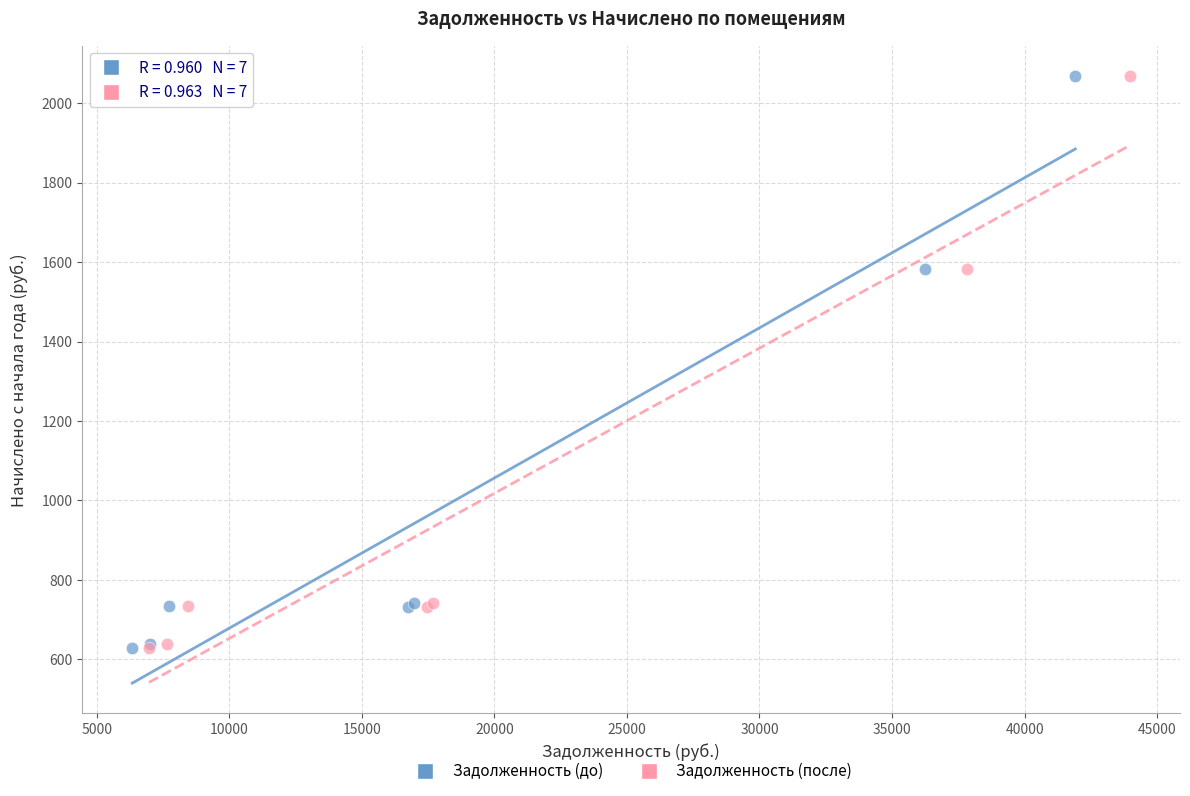

What are all the series names shown in the legend?

Задолженность (до), Задолженность (после)